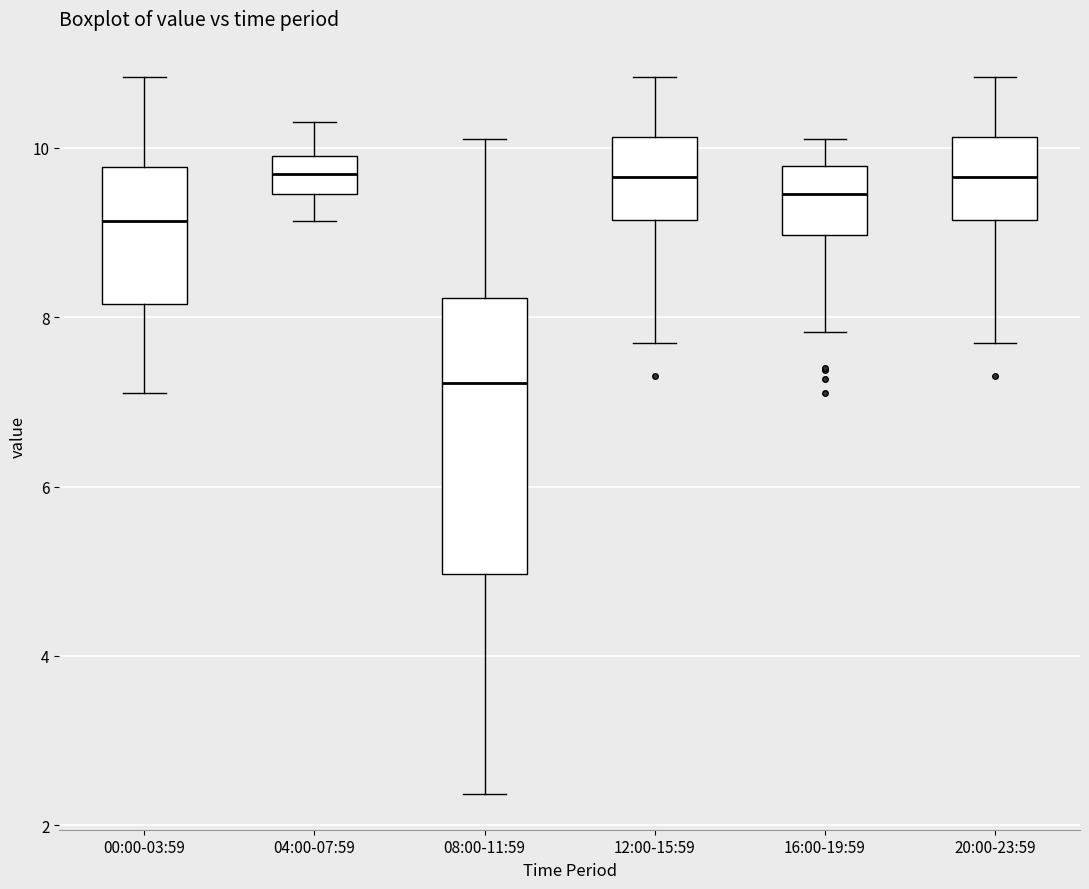

Reading left to right, transcribe this box plot: for each box, give where its median line is, the range the box spans, and where its two whiskers end, as read against the y-axis. The values are not printed on the chart, so give them approximately, as read against the axis.

00:00-03:59: median 9.2, box 8.2 to 9.8, whiskers 7.2 to 10.8
04:00-07:59: median 9.6, box 9.4 to 10.0, whiskers 9.2 to 10.4
08:00-11:59: median 7.2, box 5.0 to 8.2, whiskers 2.4 to 10.2
12:00-15:59: median 9.6, box 9.2 to 10.2, whiskers 7.8 to 10.8
16:00-19:59: median 9.4, box 9.0 to 9.8, whiskers 7.8 to 10.2
20:00-23:59: median 9.6, box 9.2 to 10.2, whiskers 7.8 to 10.8